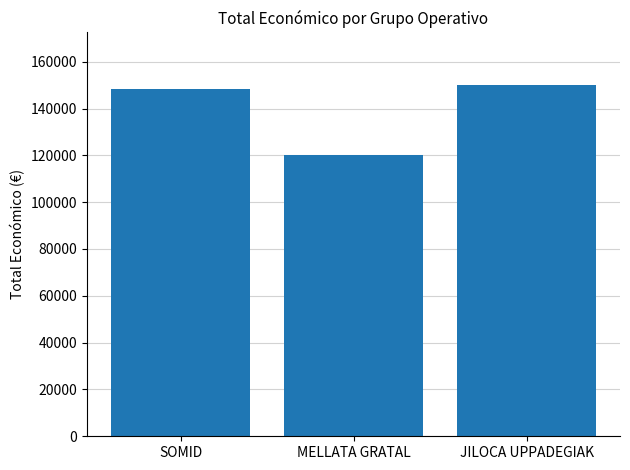

Between MELLATA GRATAL and JILOCA UPPADEGIAK, which is larger?

JILOCA UPPADEGIAK